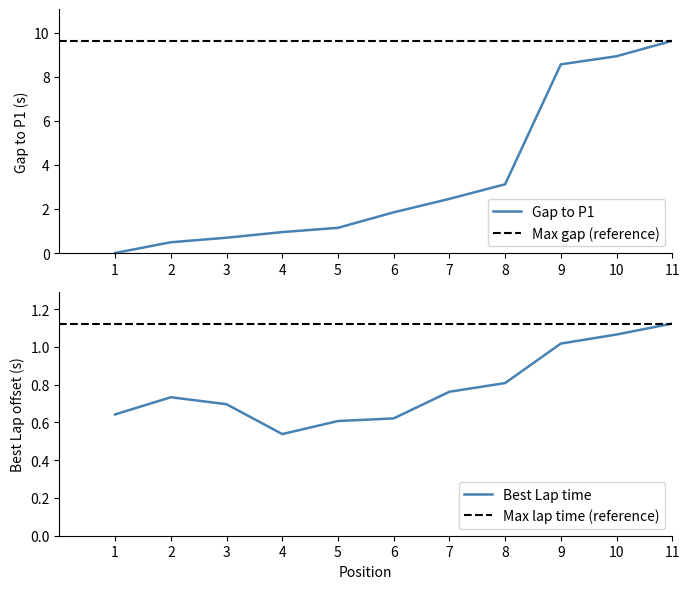

Reading left to right, list all the values displayed in this chart.

Gap to P1: 0.0	0.5	0.7	0.9	1.1	1.8	2.5	3.1	8.6	8.9	9.6
Best Lap time: 0.6	0.7	0.7	0.5	0.6	0.6	0.8	0.8	1.0	1.1	1.1